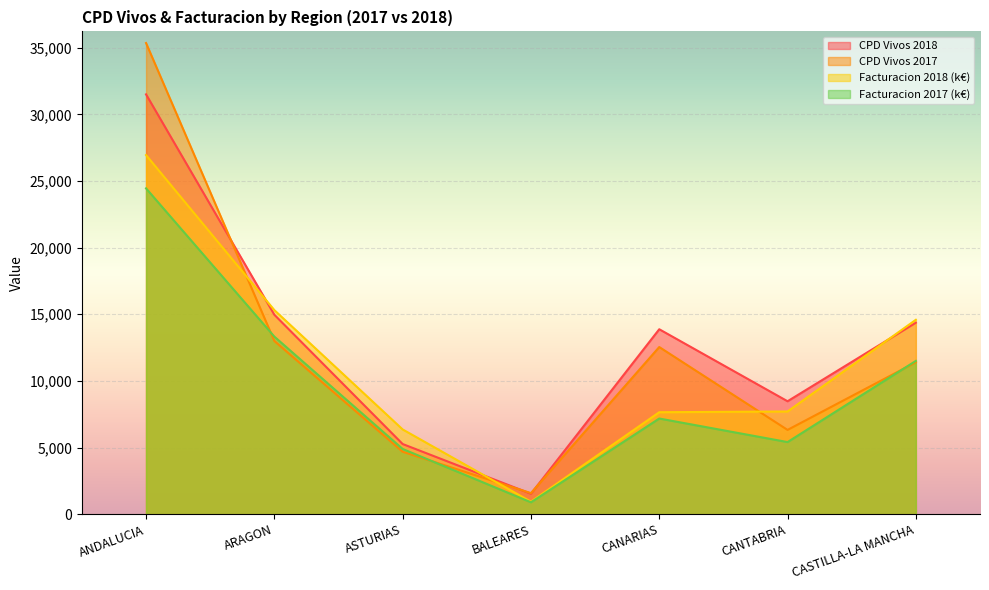

What is the label of the 5th point from the left?

CANARIAS